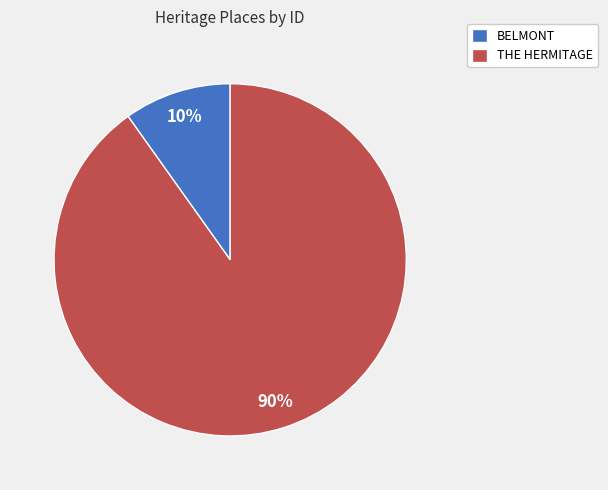

Is there a majority slice in this chart?

Yes